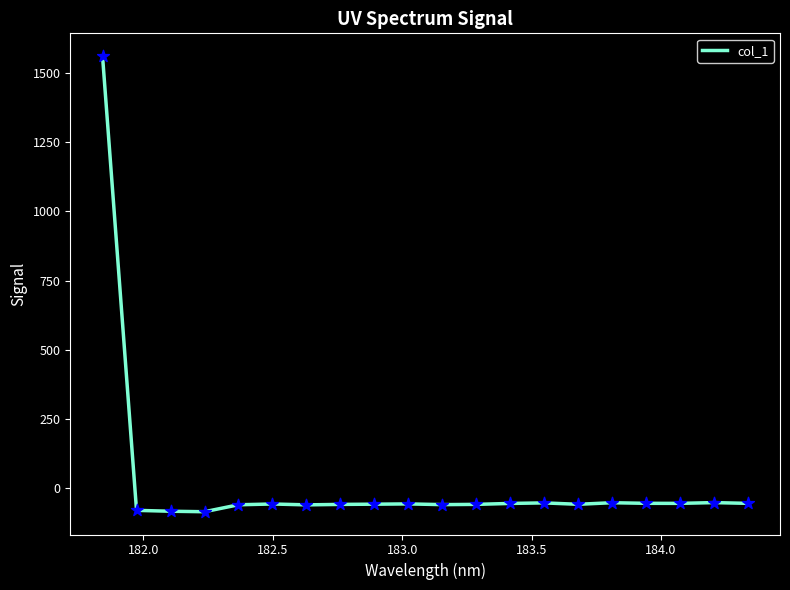

What is the maximum value shown in the chart?

1562.9